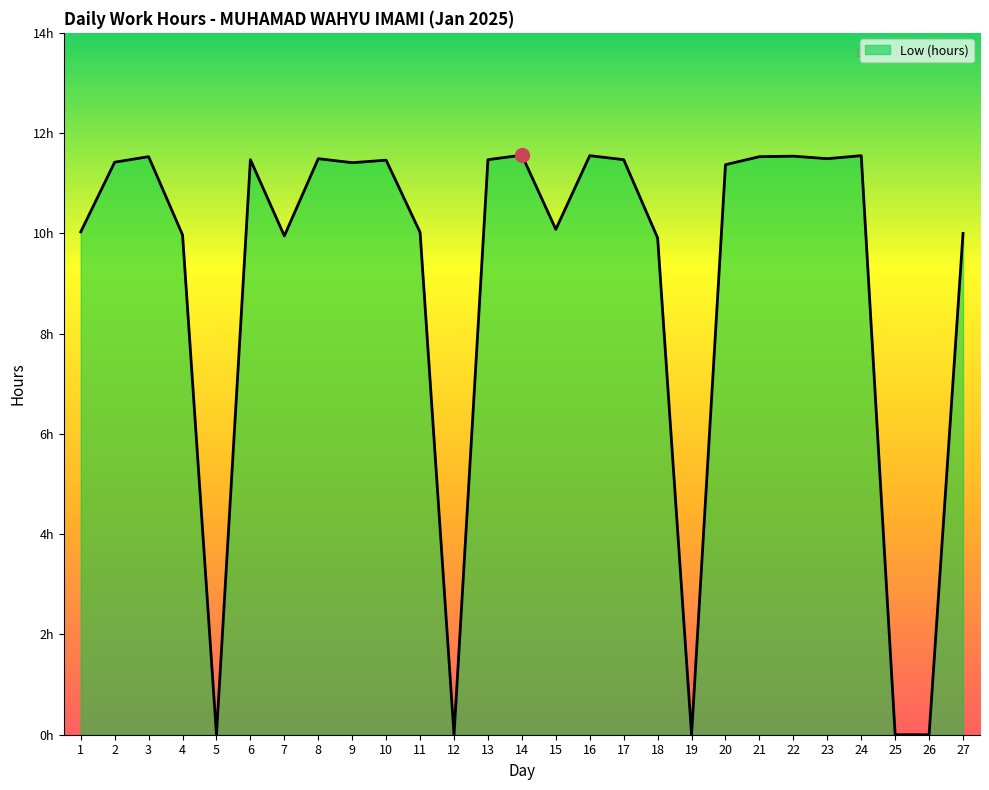

The value at 26 is 4.5. True or false?

False